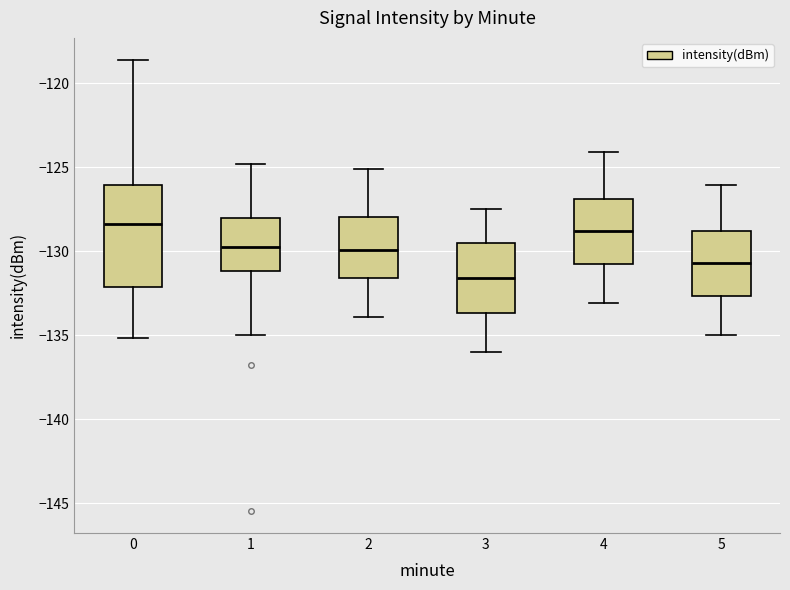

Reading left to right, transcribe this box plot: for each box, give where its median line is, the range the box spans, and where its two whiskers end, as read against the y-axis. The values are not printed on the chart, so give them approximately, as read against the axis.

0: median -128.5, box -132.0 to -126.0, whiskers -135.0 to -118.5
1: median -129.5, box -131.0 to -128.0, whiskers -135.0 to -125.0
2: median -130.0, box -131.5 to -128.0, whiskers -134.0 to -125.0
3: median -131.5, box -133.5 to -129.5, whiskers -136.0 to -127.5
4: median -129.0, box -131.0 to -127.0, whiskers -133.0 to -124.0
5: median -130.5, box -132.5 to -129.0, whiskers -135.0 to -126.0